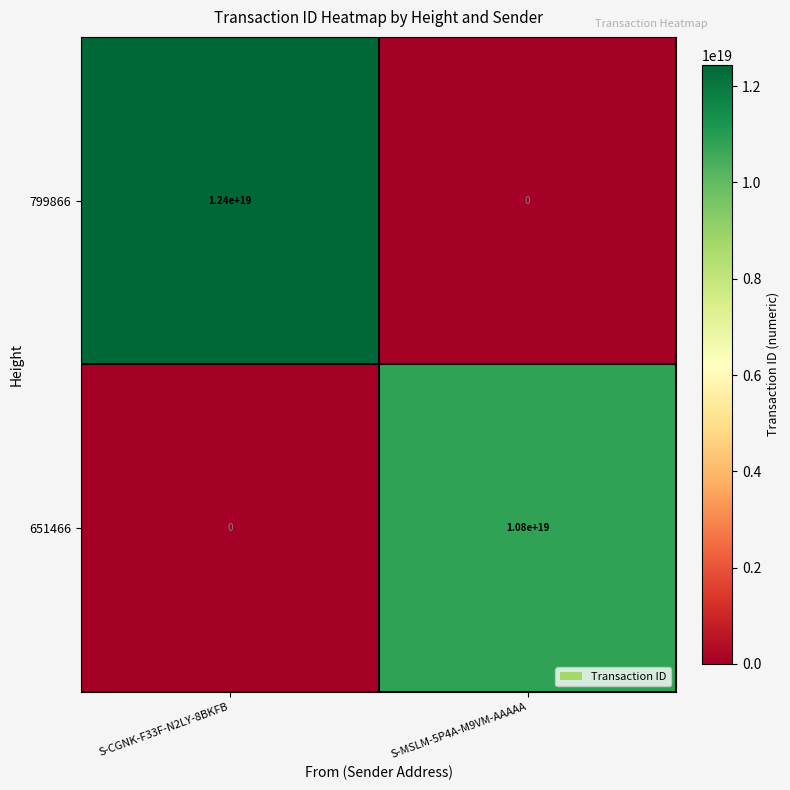

How many distinct data groups are displayed?

2